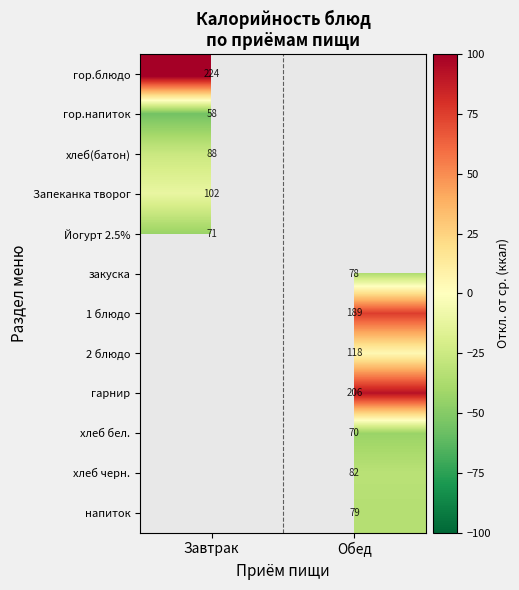

Count the number of categories in the chart.

2